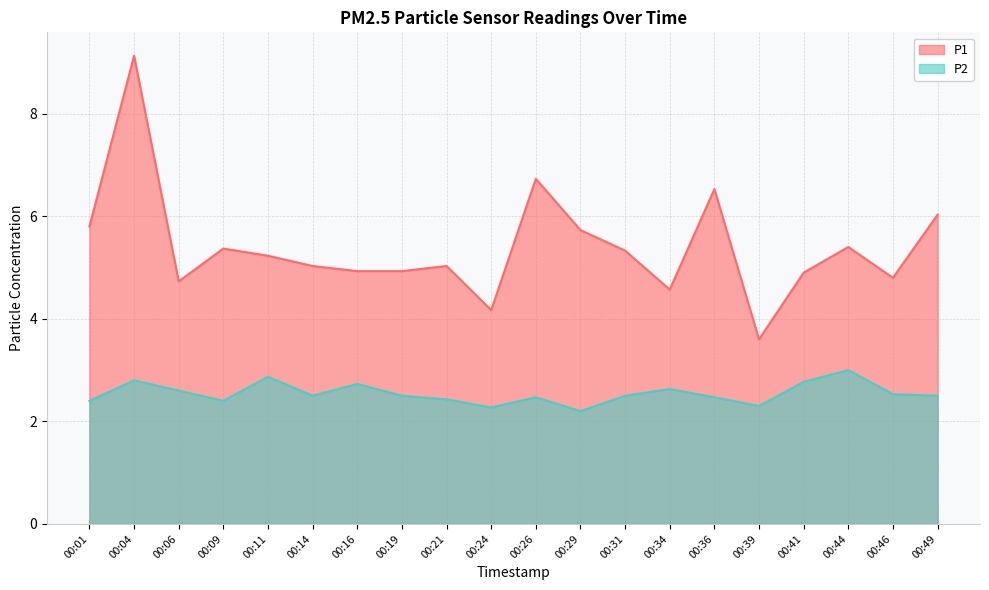

Which category has the highest value across all series?

00:04